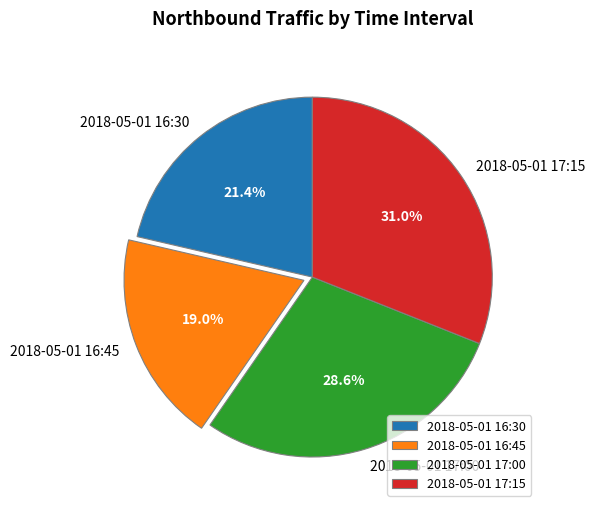

Count the number of slices in the pie.

4